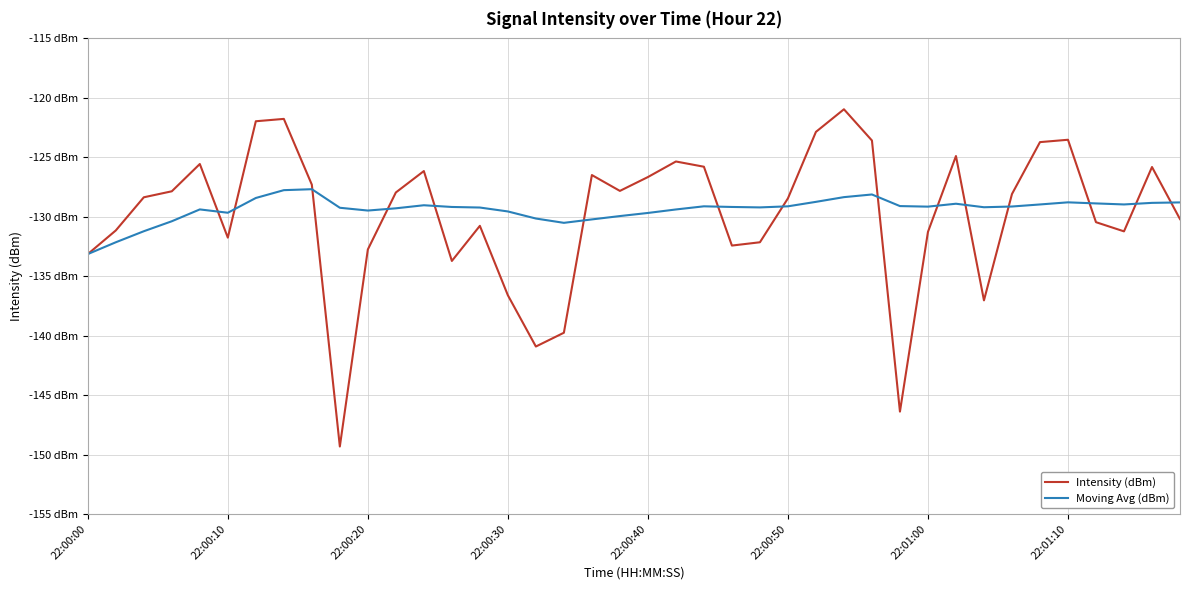

What are all the series names shown in the legend?

Intensity (dBm), Moving Avg (dBm)